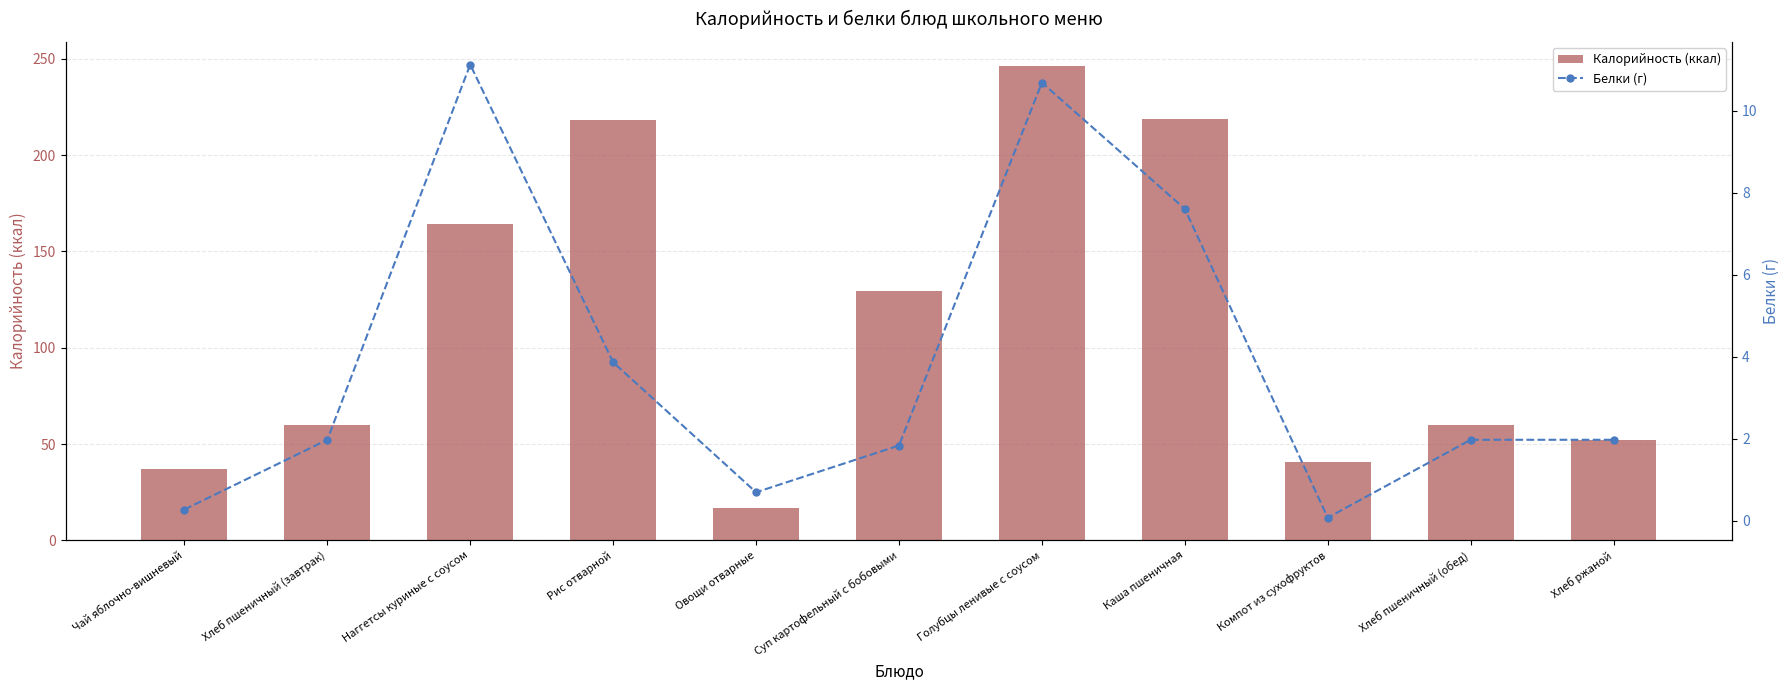

What is the value of the Белки (г) bar at the 4th from the left?

3.9